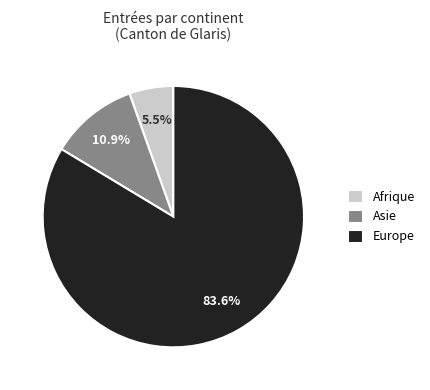

To the nearest percent, what portion does Asie represent?

11%